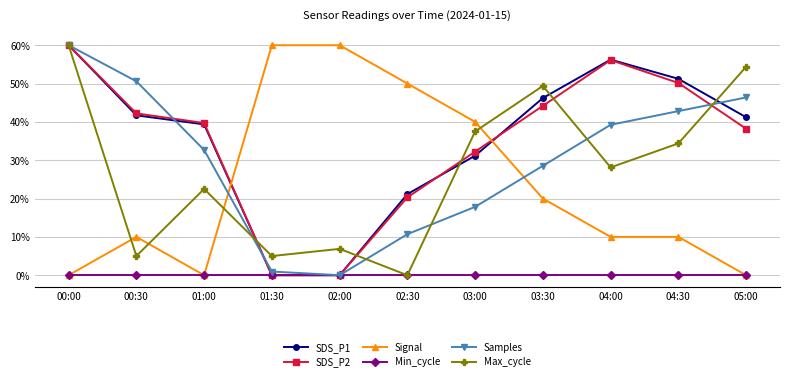

Where do Samples and SDS_P1 first cross each other?

00:30 and 01:00